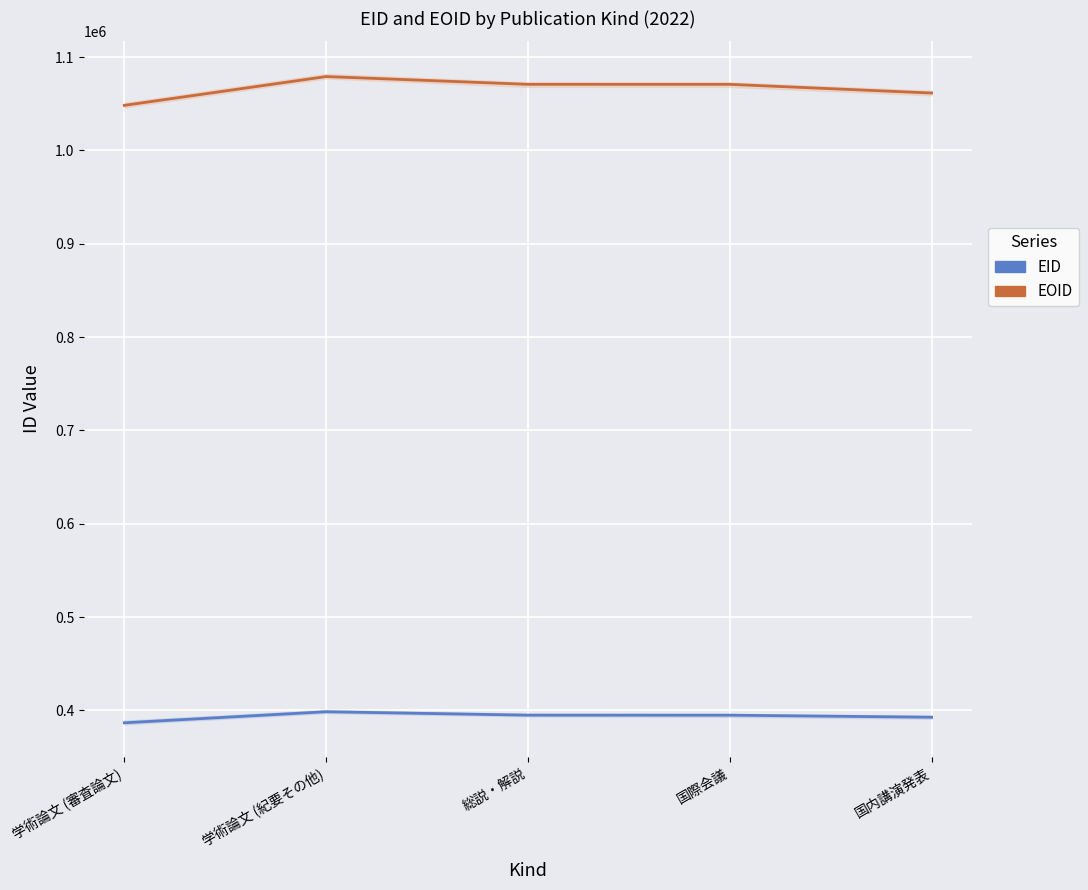

Where is EOID nearest to the value 1063689?

国内講演発表